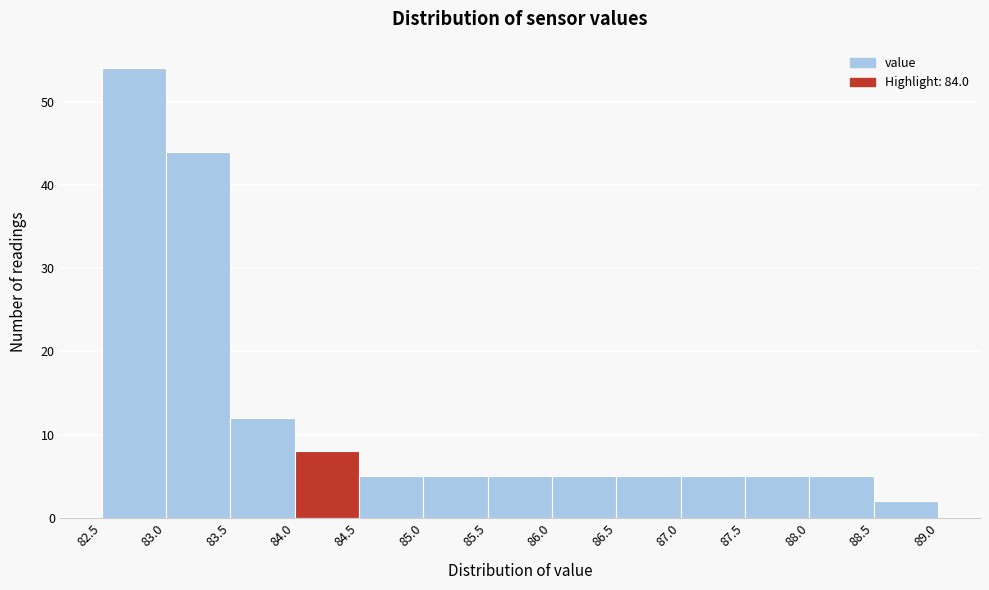

Which range on the x-axis has the tallest bar?

82.5 to 83.0